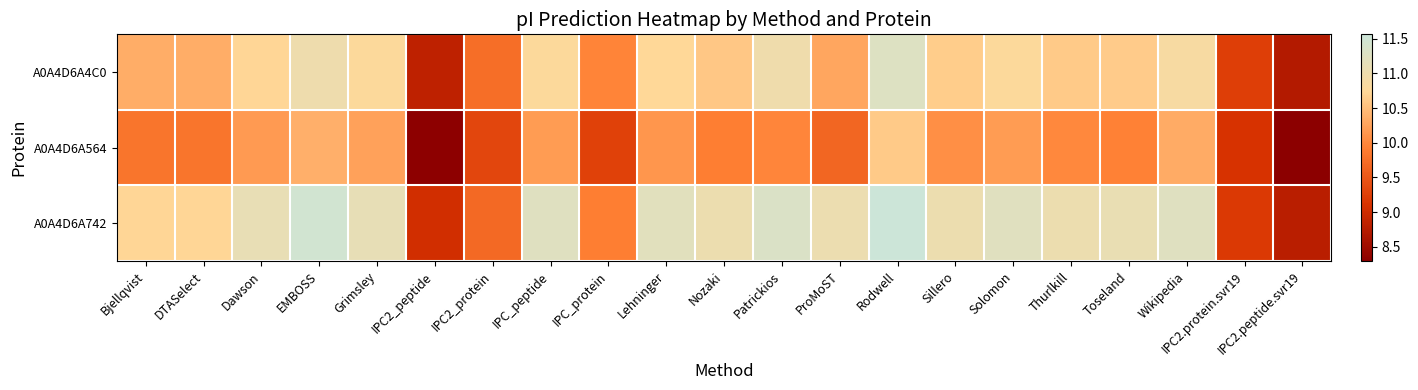

What is the smallest value displayed?

8.3